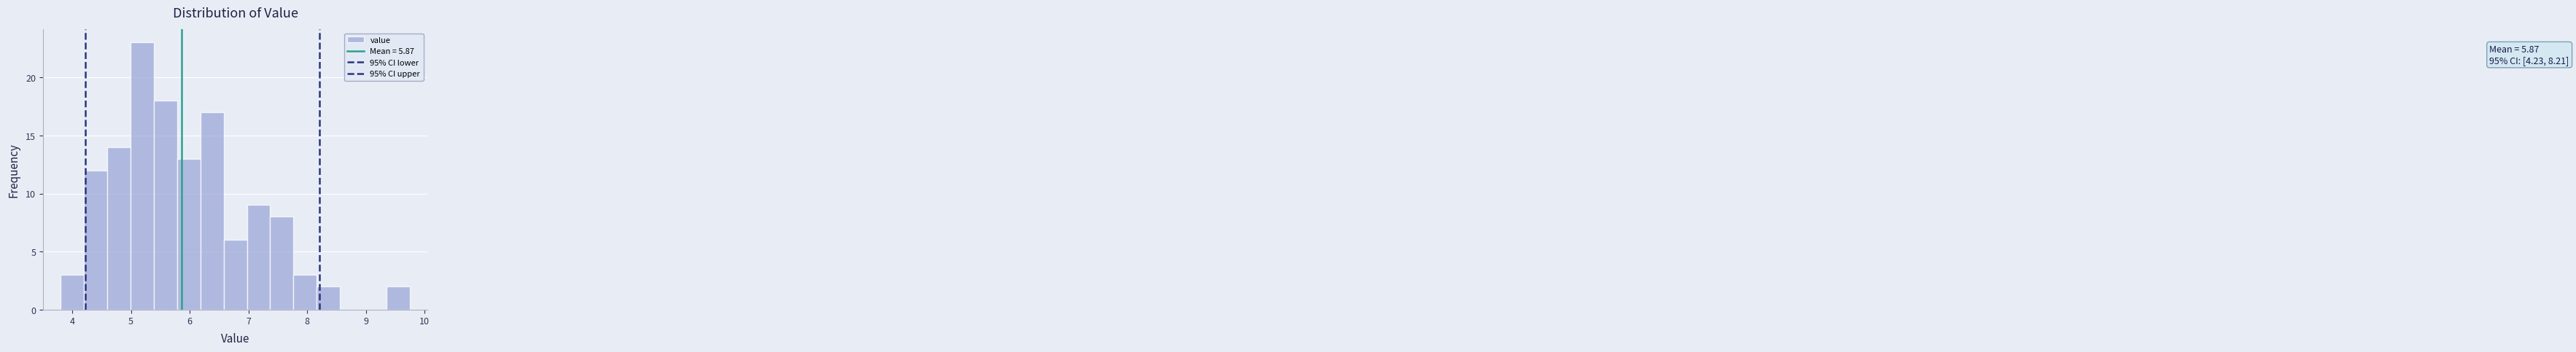

Read against the x-axis, roughly where is the centre of the tallest bar?

5.2